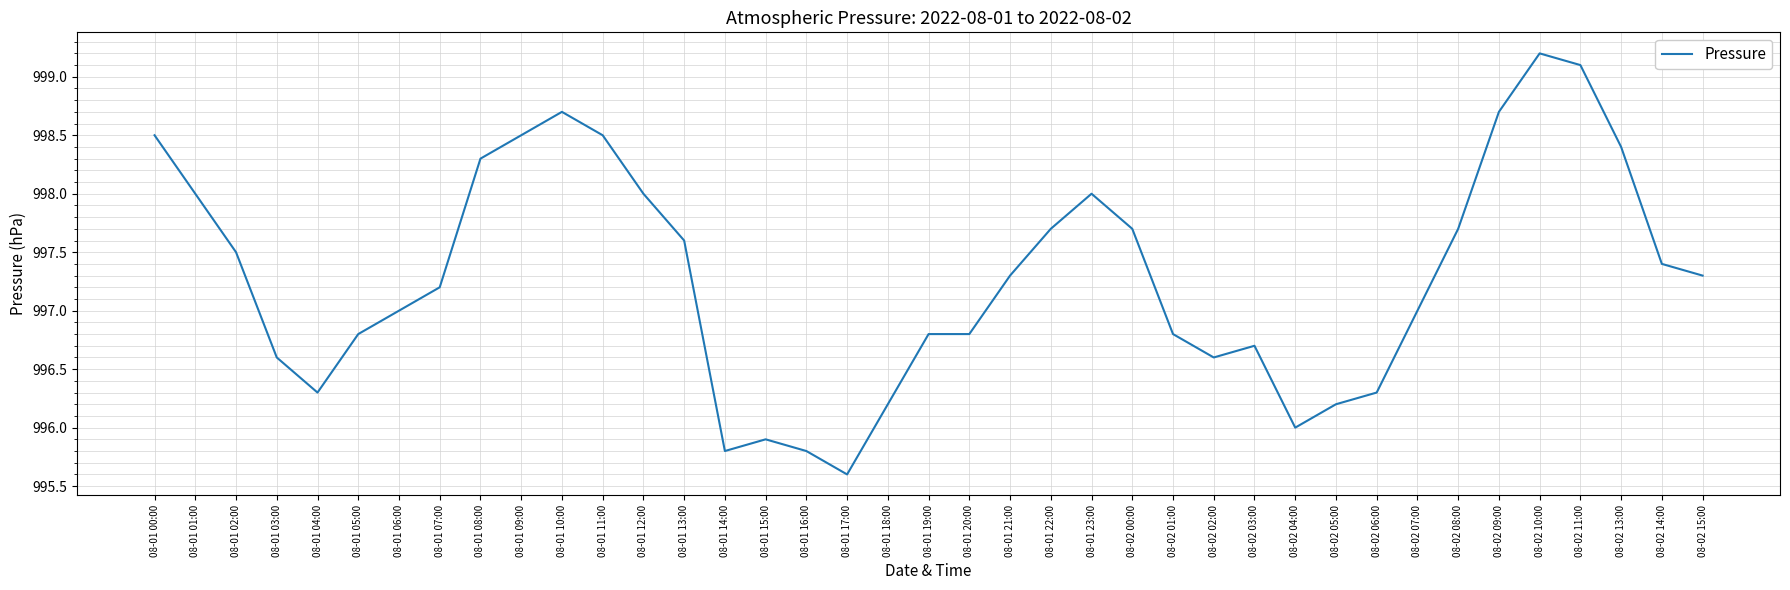

What value does the data have at 08-01 14:00?

995.8